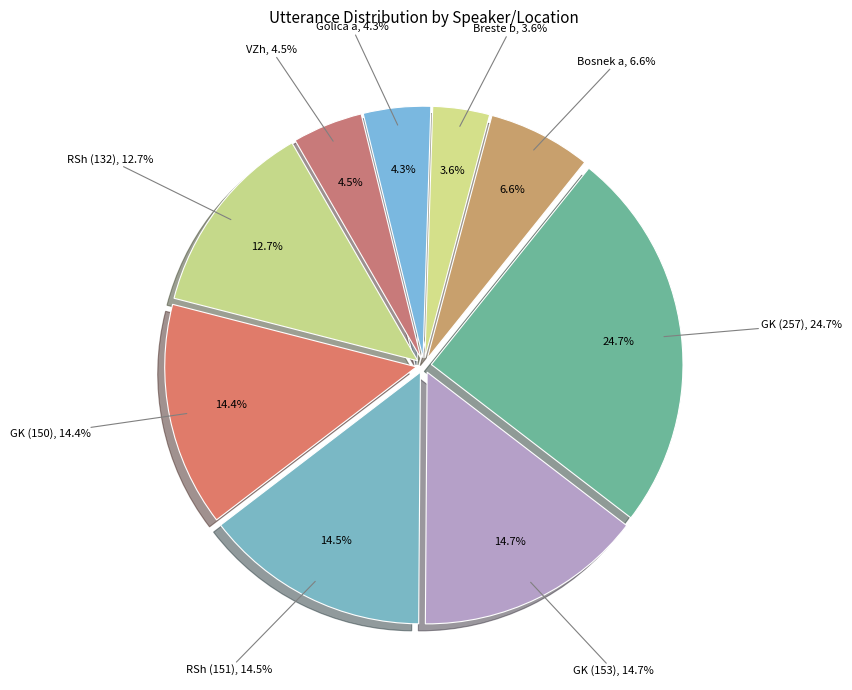

What is the largest slice in the pie chart?

GK (257)